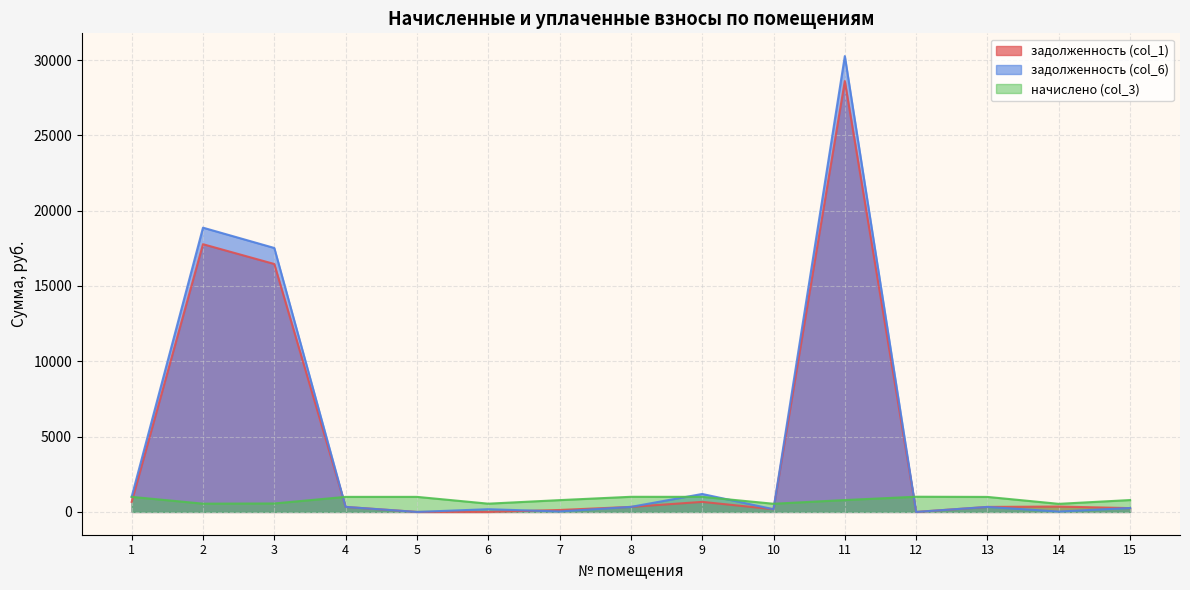

Which has a higher value, 9 or 15?

9